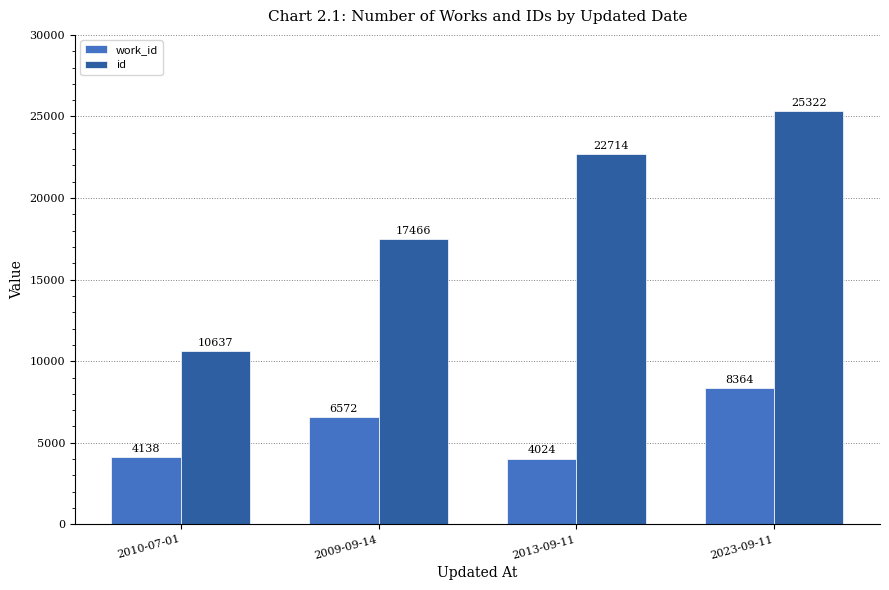

What position from the left is 2009-09-14?

2